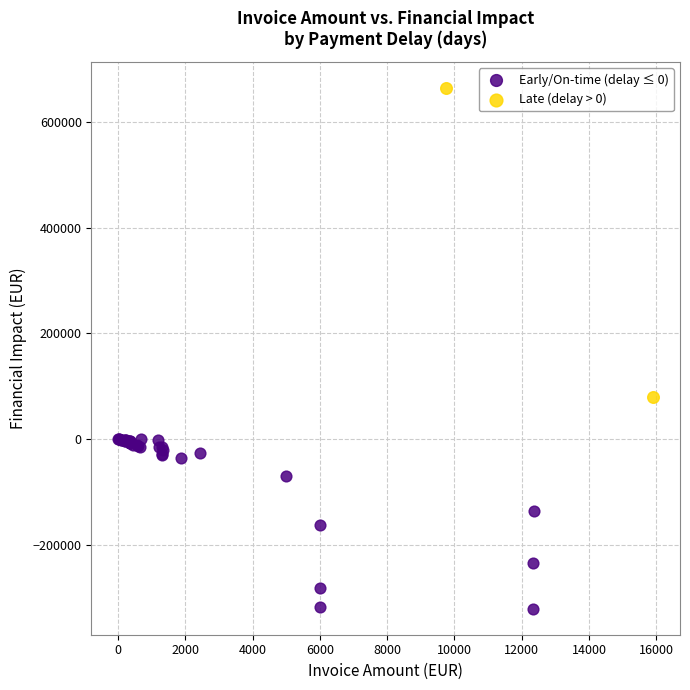

Which series reaches the maximum Y coordinate?

Late (delay > 0)